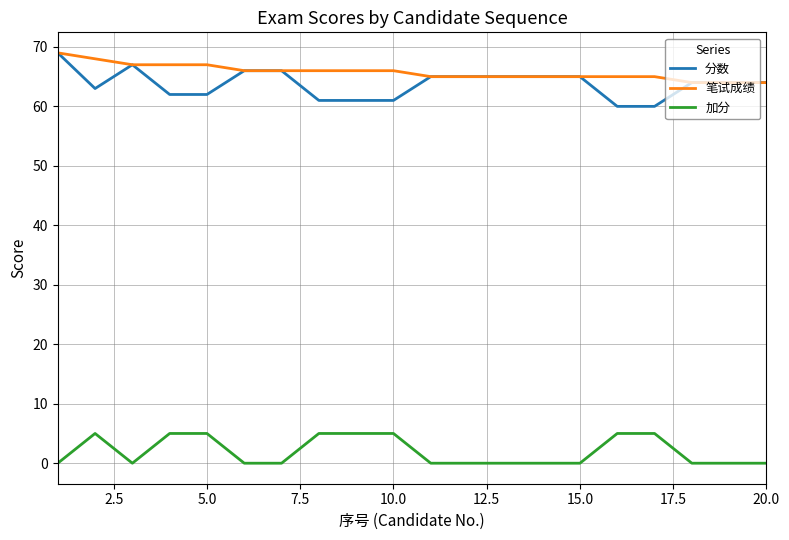

How many lines are shown in the chart?

3